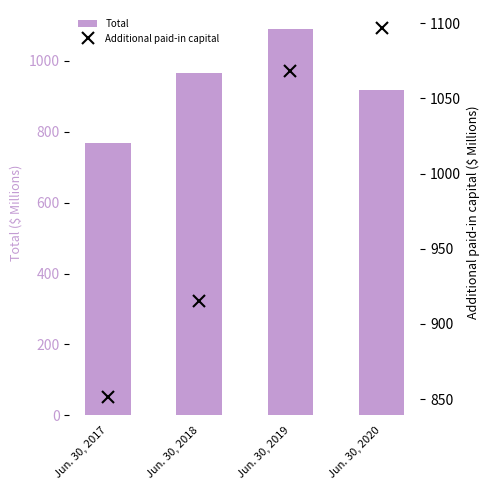

Reading left to right, what are all the values shown in this chart?

Total: Jun. 30, 2017=767.4	Jun. 30, 2018=966.1	Jun. 30, 2019=1088.9	Jun. 30, 2020=918.2
Additional paid-in capital: Jun. 30, 2017=851.4	Jun. 30, 2018=915.4	Jun. 30, 2019=1068.0	Jun. 30, 2020=1096.6